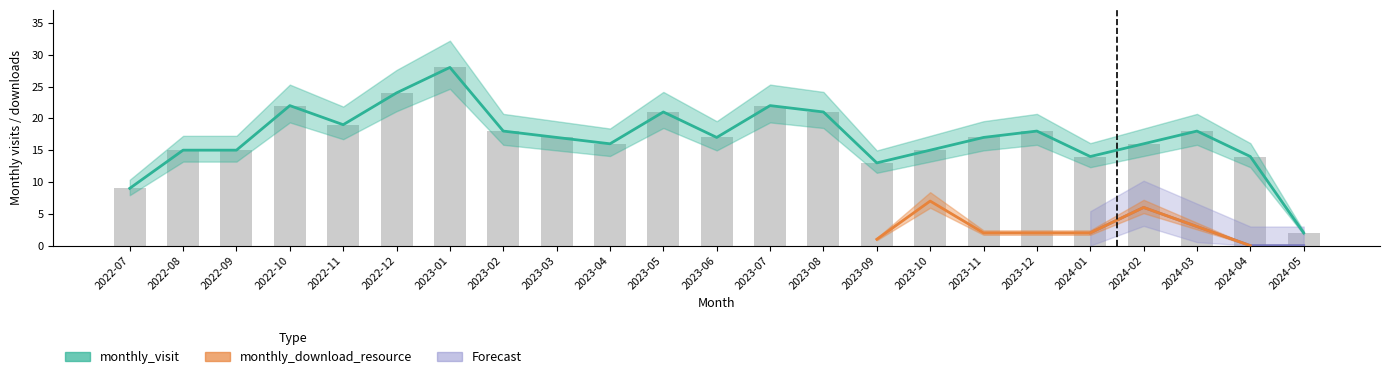

What is the label of the 8th bar from the left?

2023-02